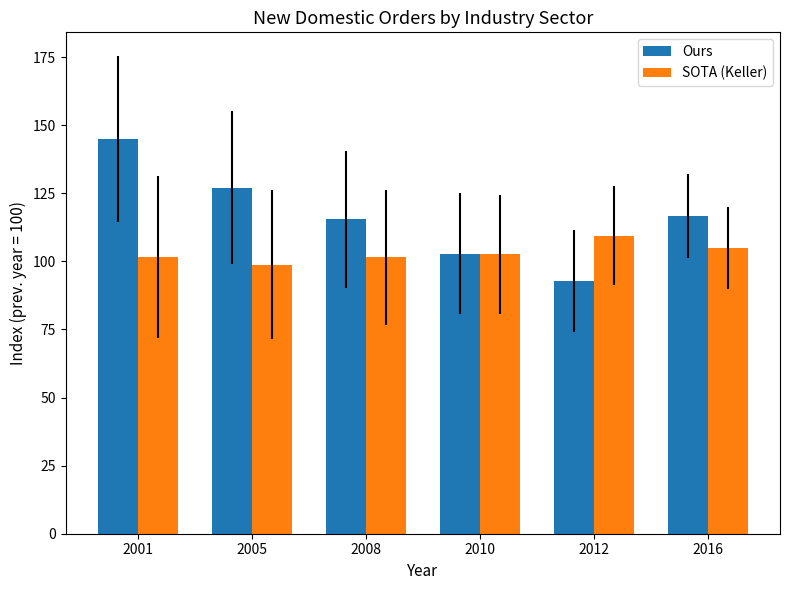

Are the bars horizontal?

No